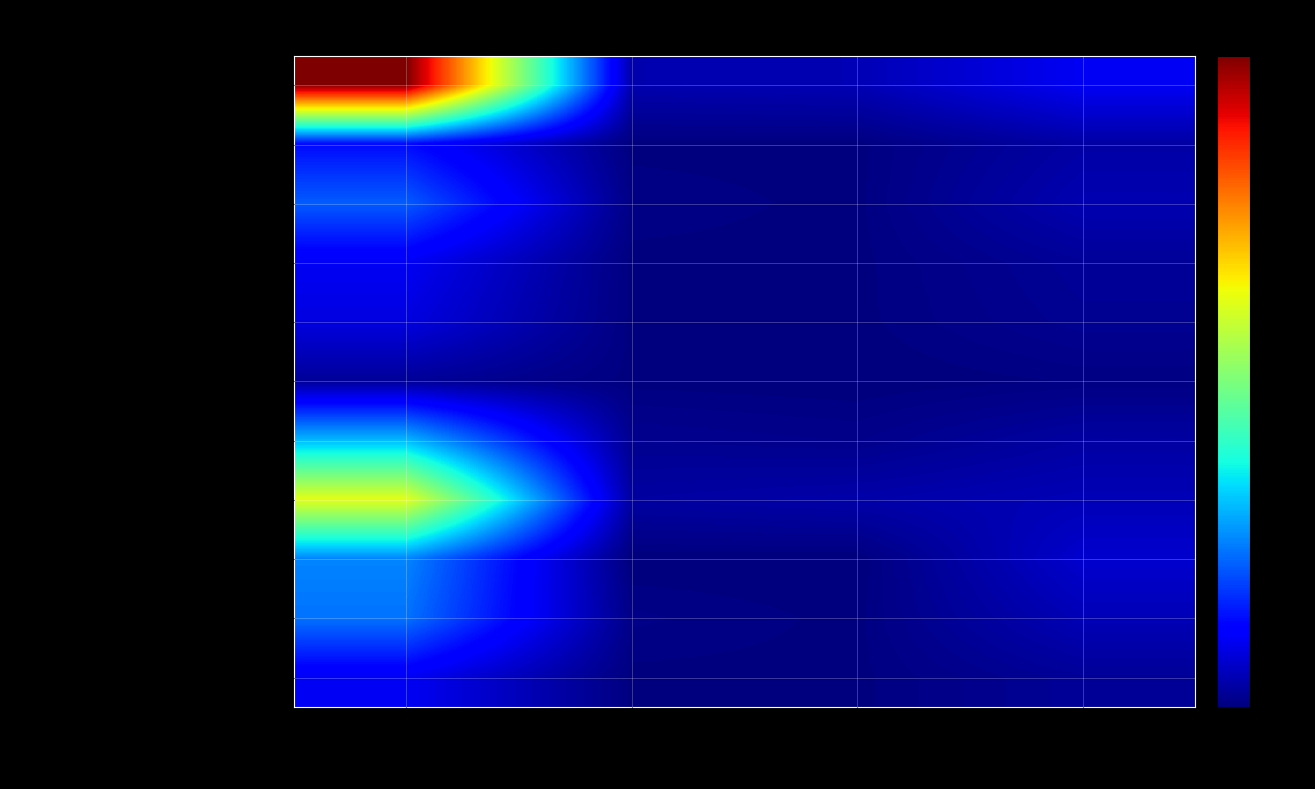

Which series changed the most between Калорийность and Углеводы?

Запеканка творожная со сгущенным молоком